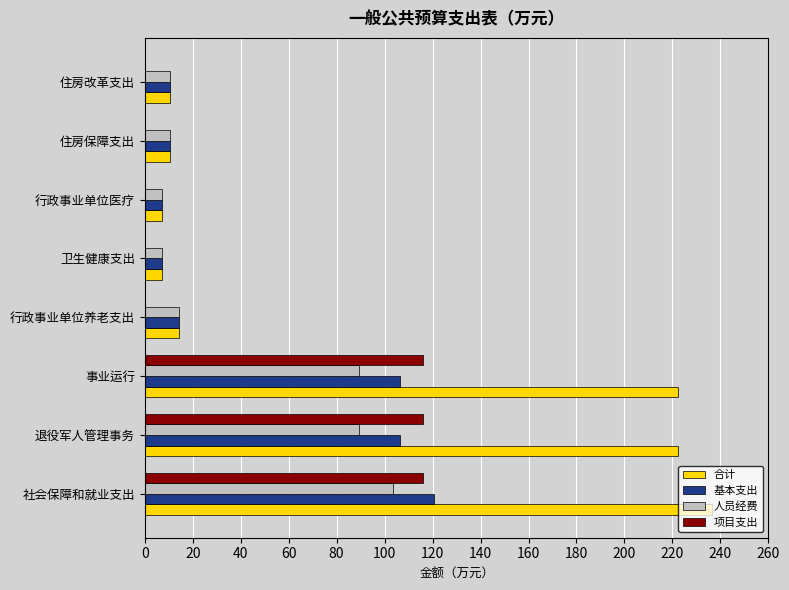

At which category is the sum across all series the highest?

社会保障和就业支出